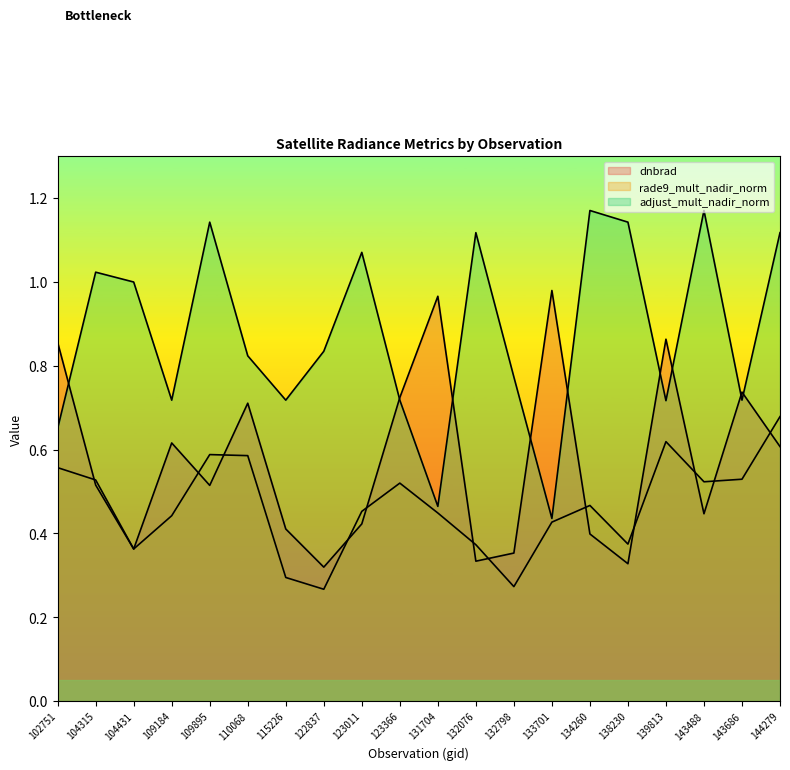

True or false: adjust_mult_nadir_norm and rade9_mult_nadir_norm cross at least once.

False